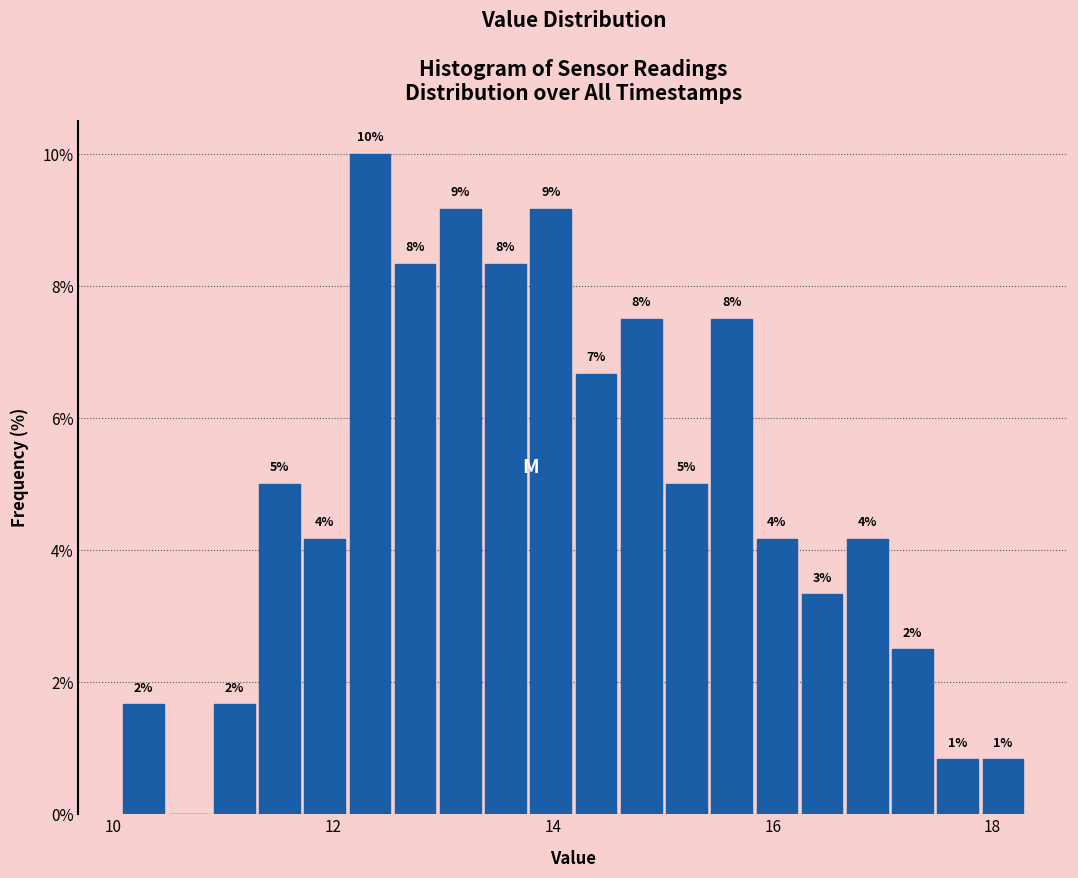

Read against the x-axis, roughly where is the centre of the tallest bar?

12.4